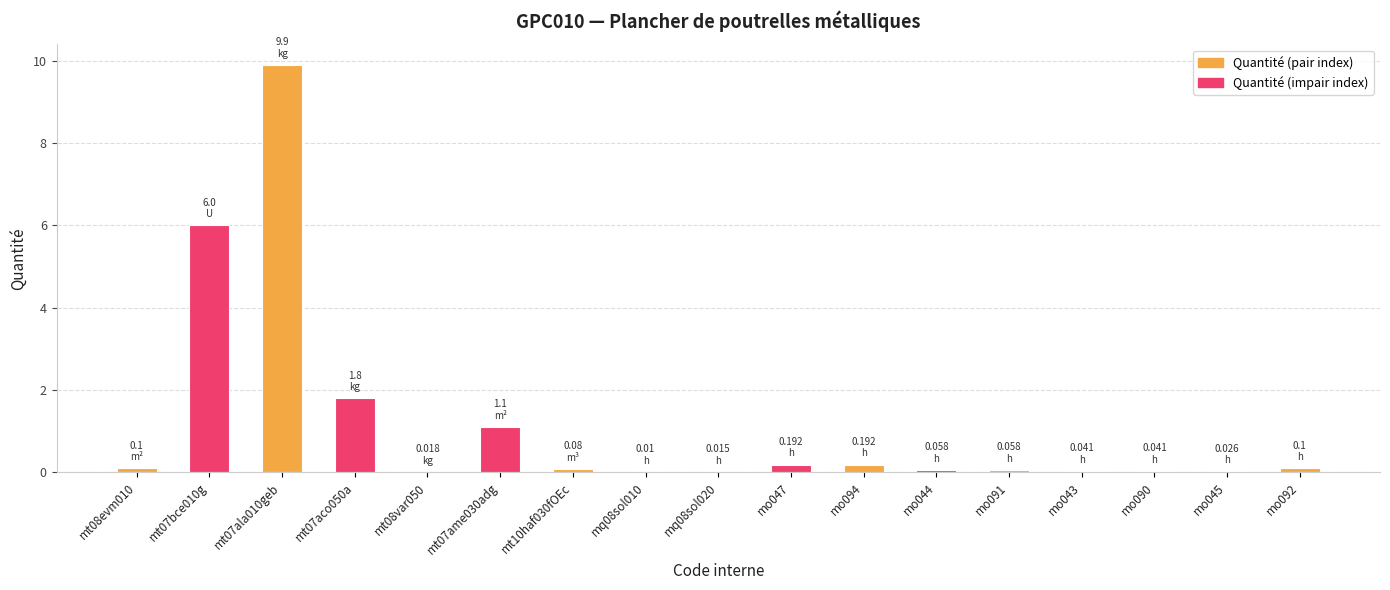

At which label is the value closest to 4?

mt07bce010g